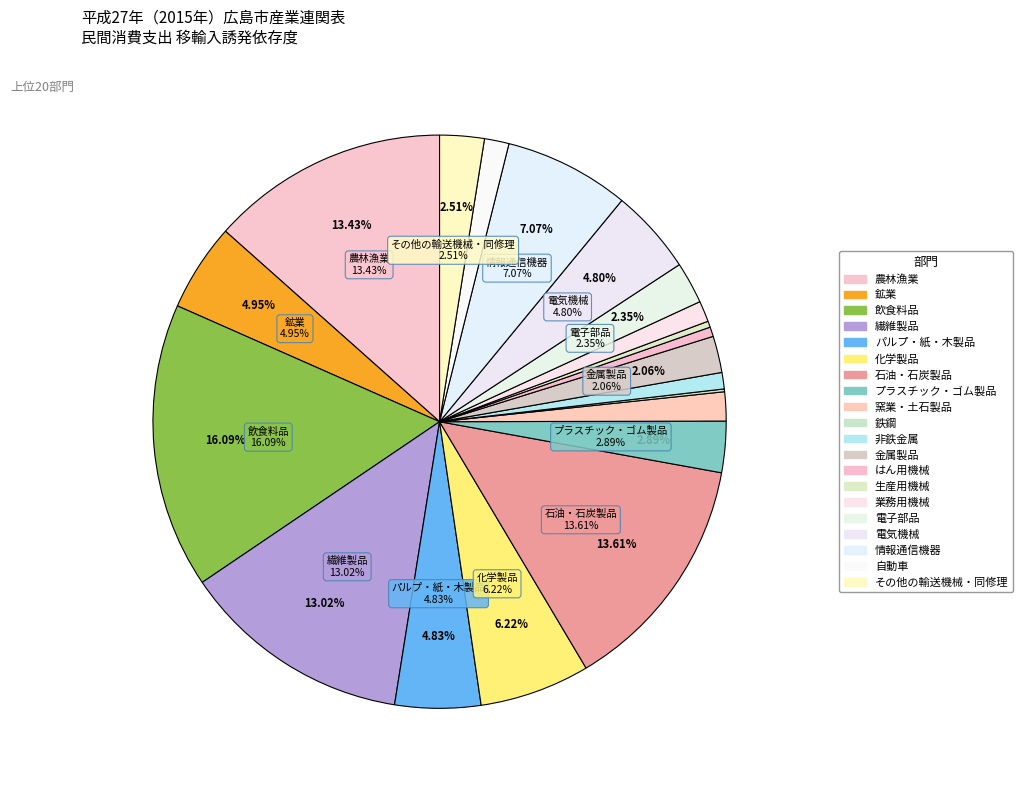

True or false: パルプ・紙・木製品 accounts for 5% of the total.

True